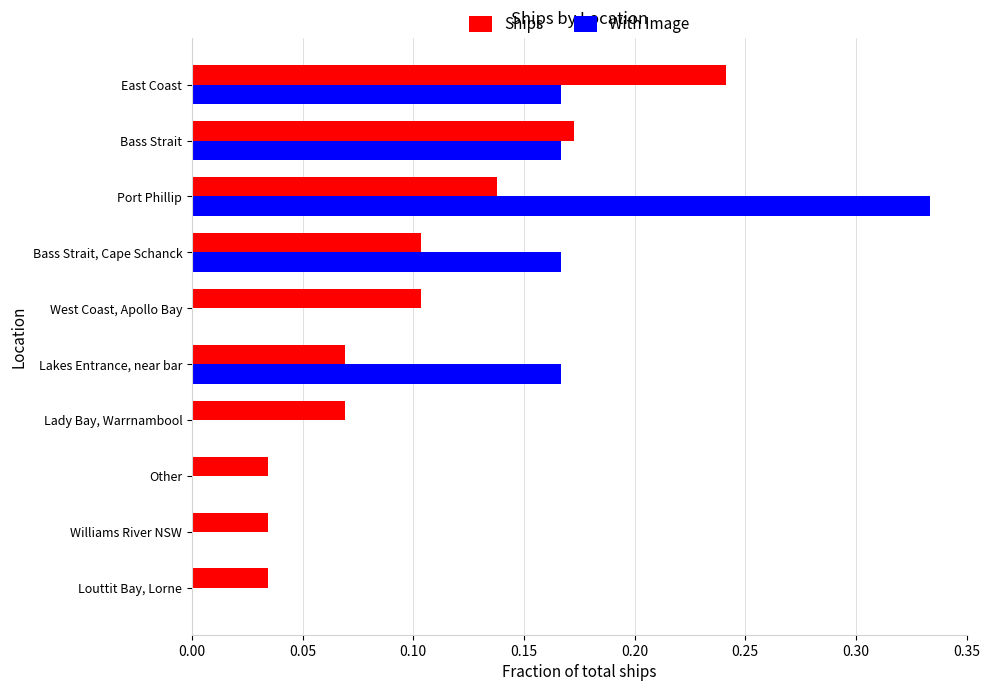

Which category has the highest value in the With Image series?

Port Phillip